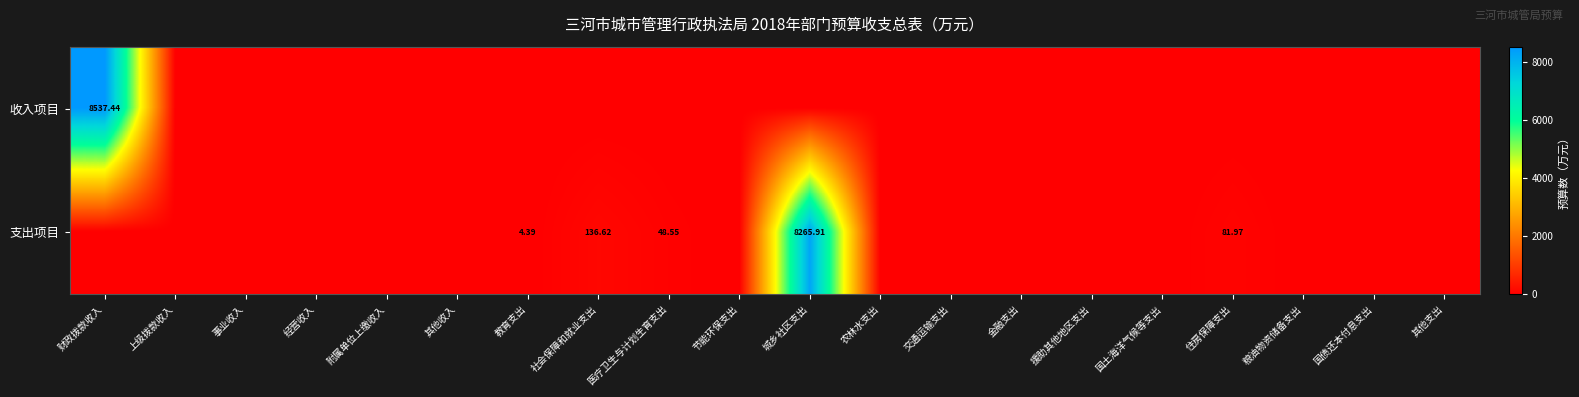

Between 医疗卫生与计划生育支出 and 交通运输支出, which series saw the biggest shift?

支出项目